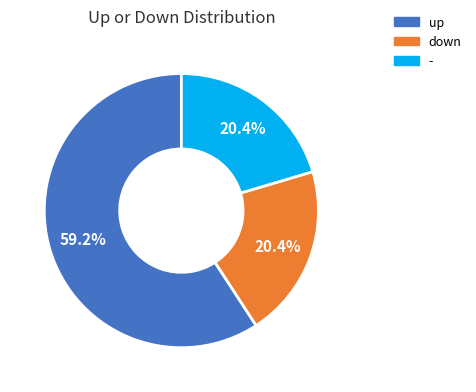

To the nearest percent, what percentage of the pie is -?

20%